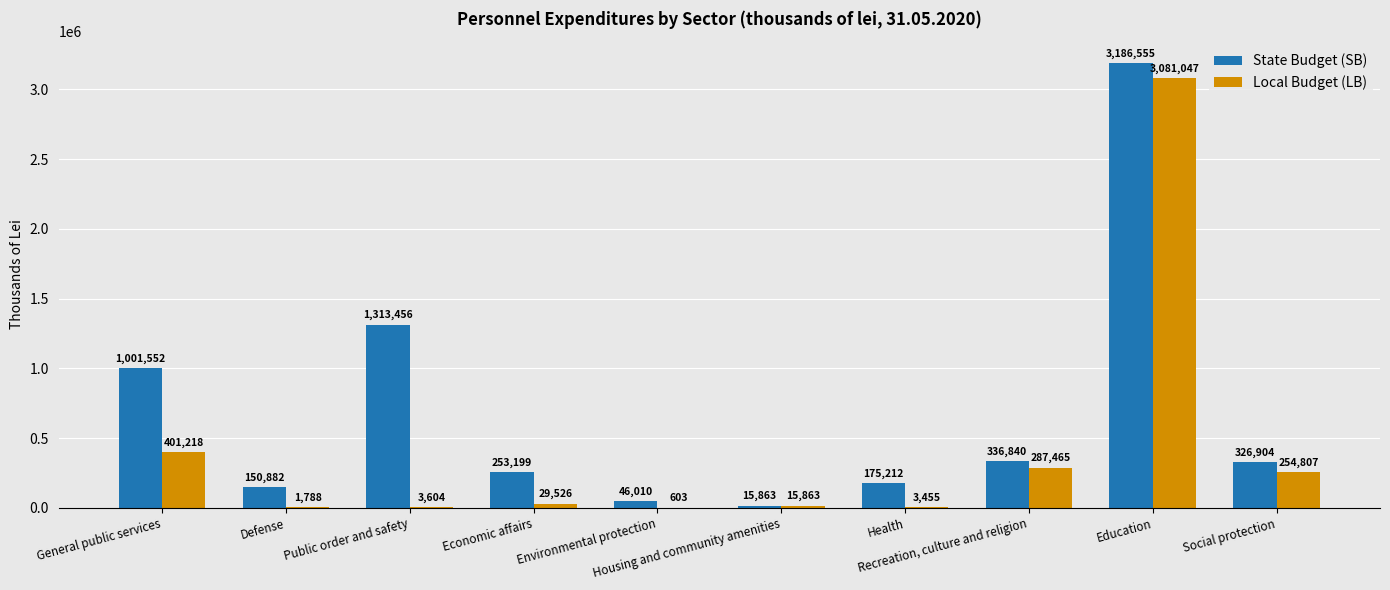

Which series has the largest total across all categories?

State Budget (SB)